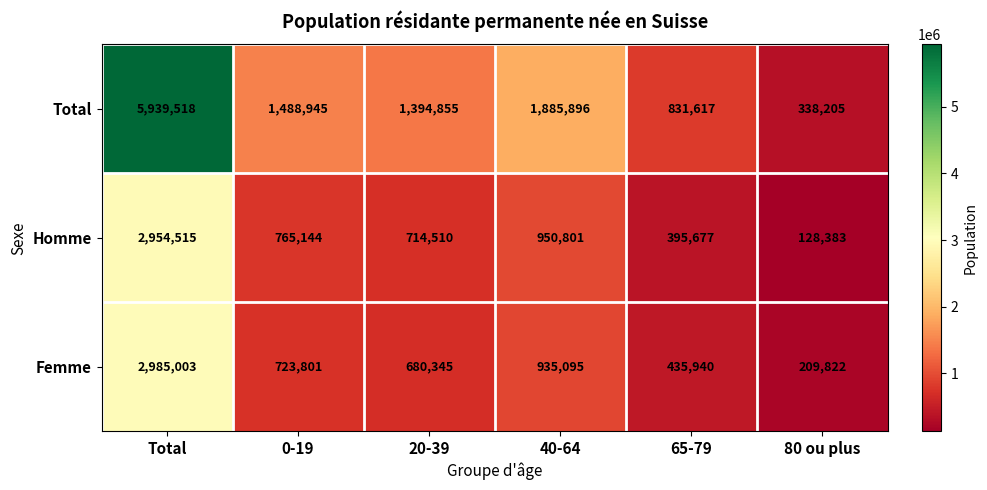

Rank the series by their maximum value, from lowest to highest.

Homme, Femme, Total